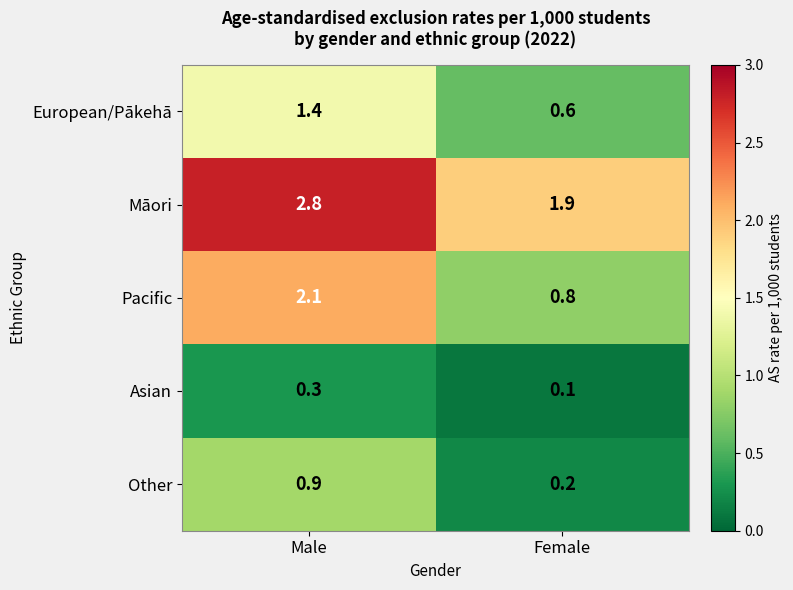

What is the sum of all Other values?

1.1